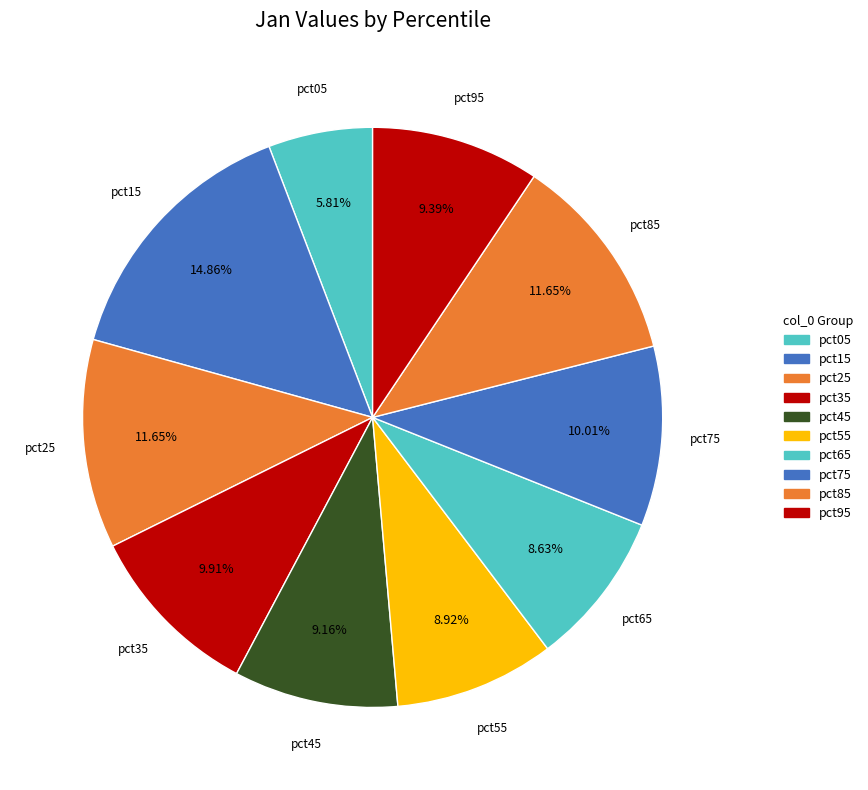

How many segments does this pie chart have?

10